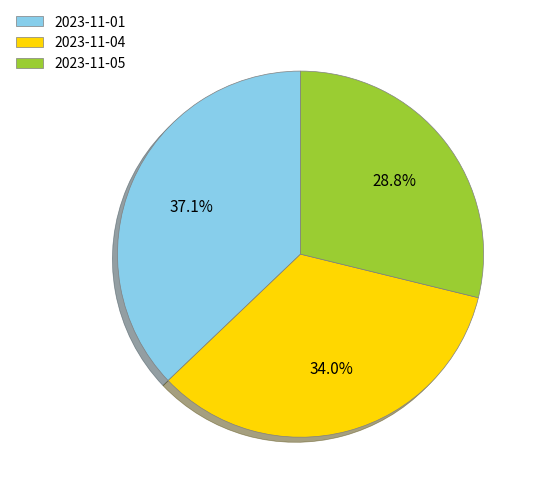

Approximately how many times larger is the value at 2023-11-05 compared to 2023-11-04?

0.8